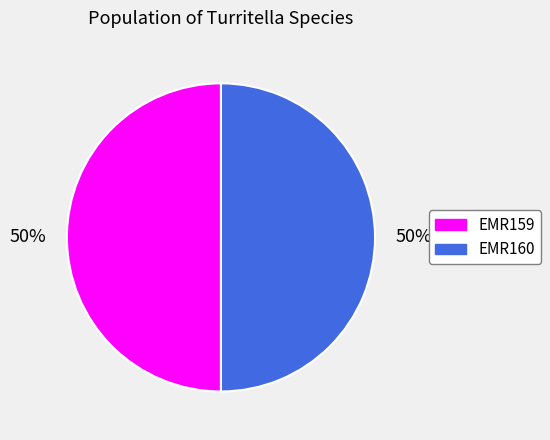

Do EMR160 and EMR159 together represent more than half of the pie?

Yes